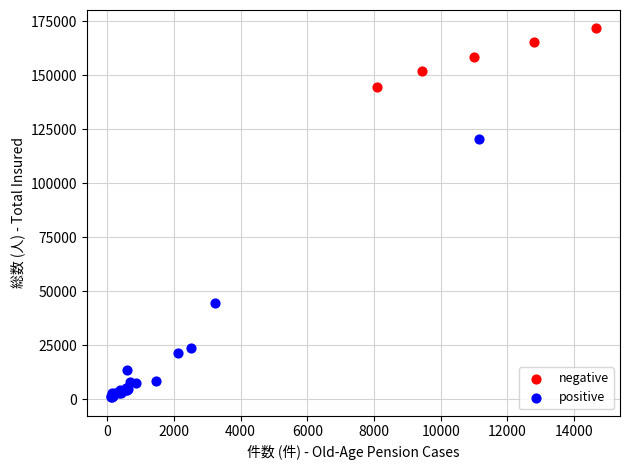

What are all the series names shown in the legend?

negative, positive